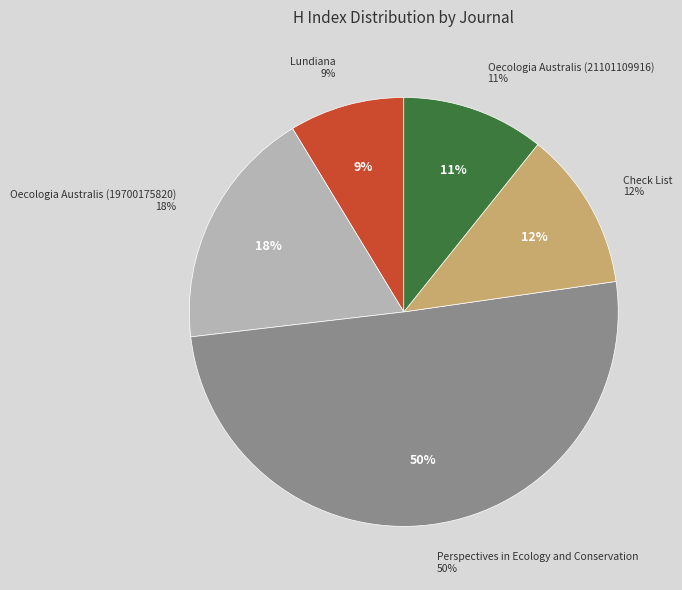

Which has a higher value, Oecologia Australis (19700175820) or Check List?

Oecologia Australis (19700175820)